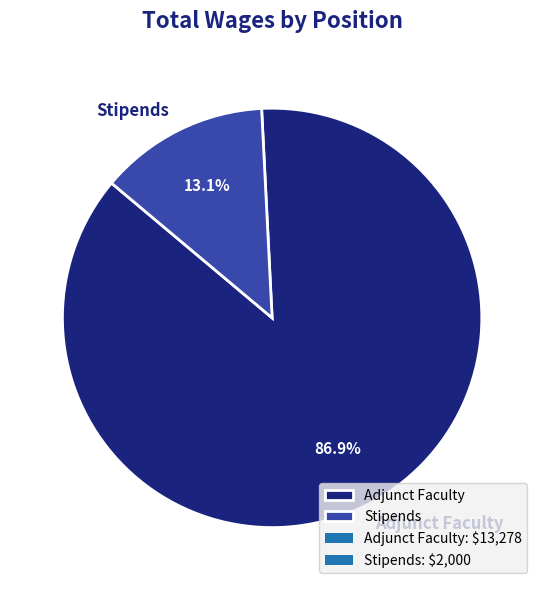

Which category has the biggest portion of the pie?

Adjunct Faculty